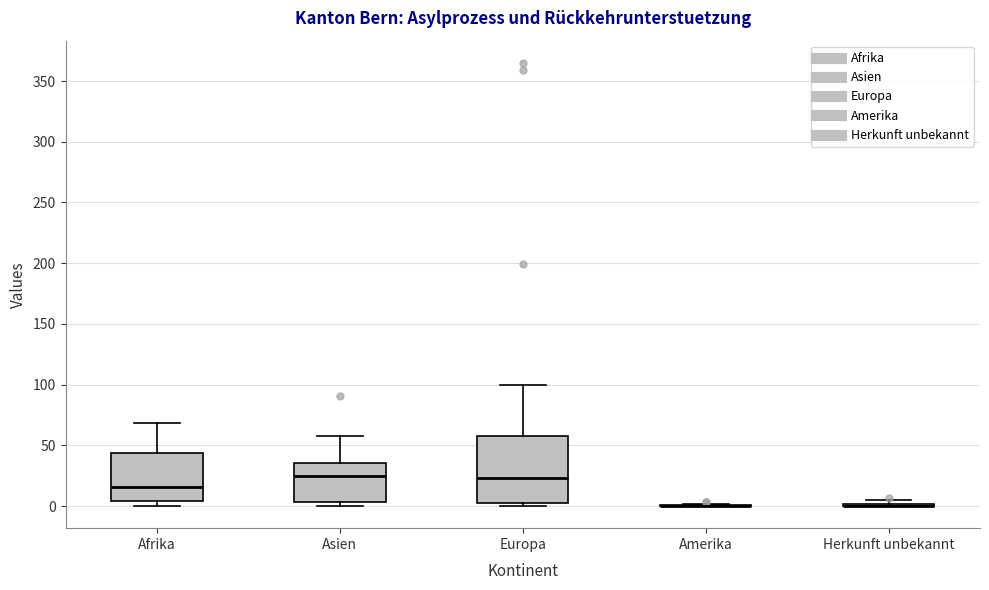

Reading left to right, transcribe this box plot: for each box, give where its median line is, the range the box spans, and where its two whiskers end, as read against the y-axis. The values are not printed on the chart, so give them approximately, as read against the axis.

Afrika: median 15, box 5 to 45, whiskers 0 to 70
Asien: median 25, box 5 to 35, whiskers 0 to 60
Europa: median 25, box 5 to 55, whiskers 0 to 100
Amerika: box collapsed to a line at 0, whiskers 0 to 0
Herkunft unbekannt: box collapsed to a line at 0, whiskers 0 to 5